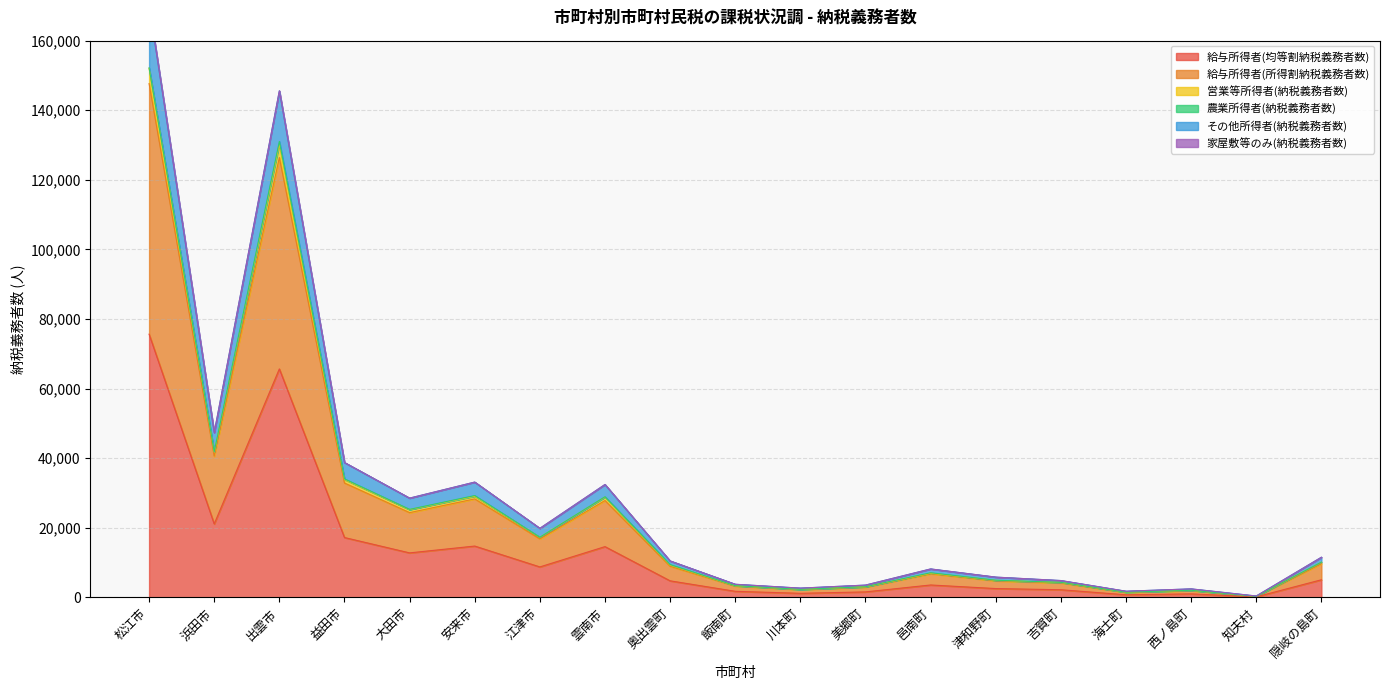

The 給与所得者(均等割納税義務者数) series shows 25052 at 雲南市. True or false?

False